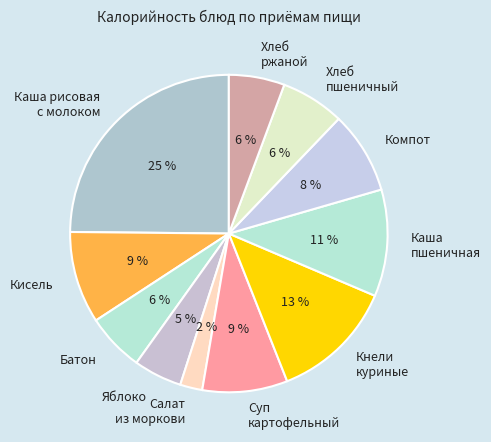

Which category has the biggest portion of the pie?

Каша рисовая с молоком